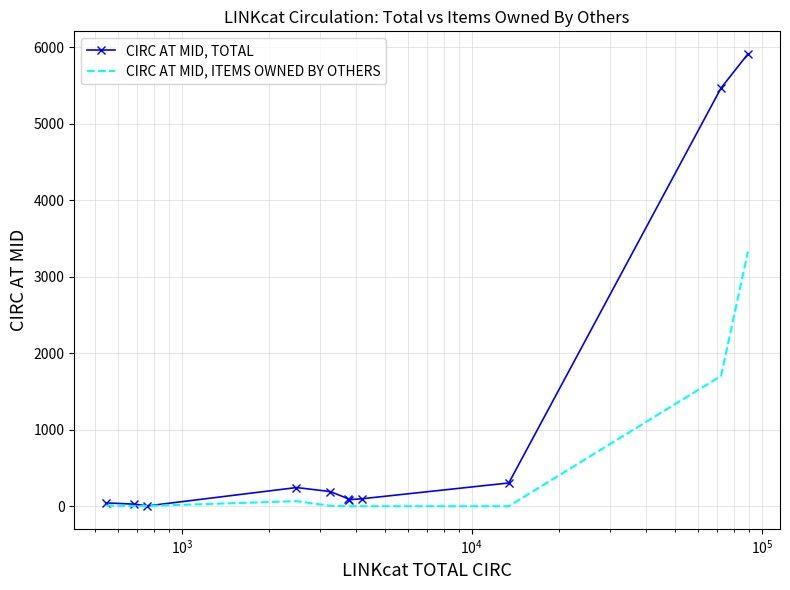

List the series in order of their overall mean, highest first.

CIRC AT MID, TOTAL, CIRC AT MID, ITEMS OWNED BY OTHERS